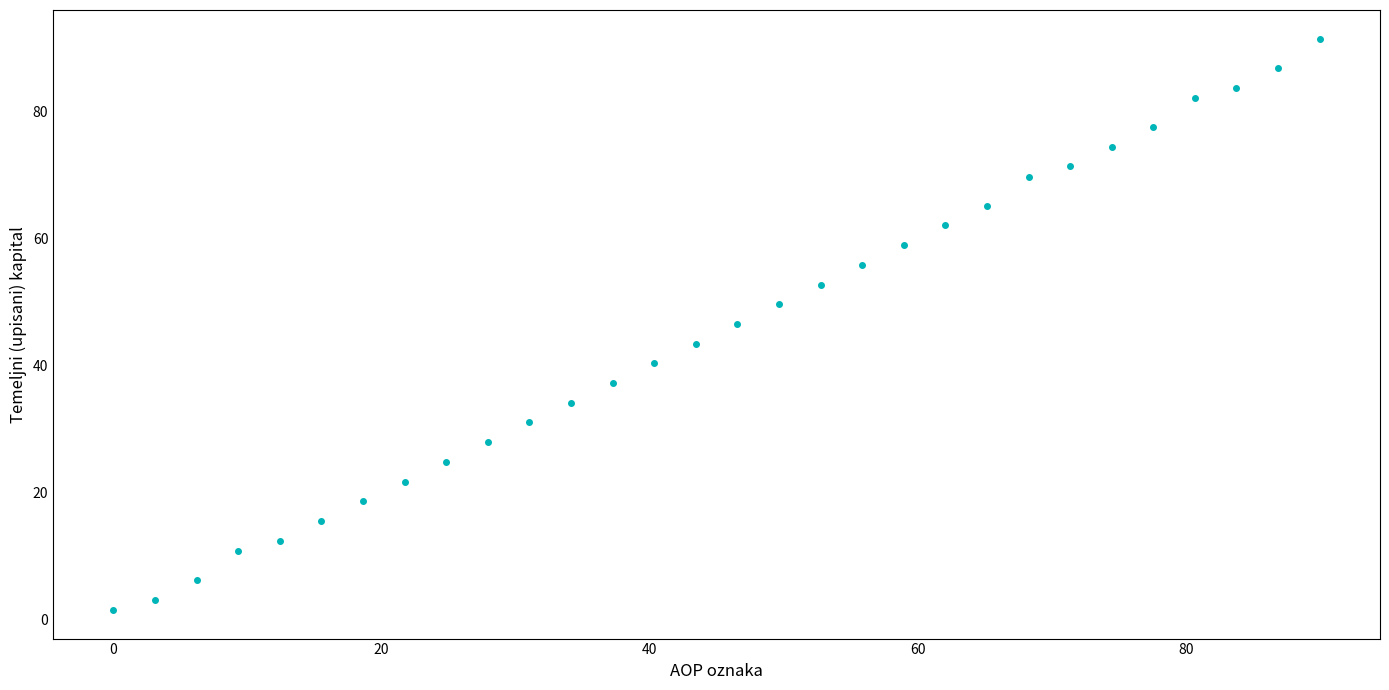

What is the range of Y values (max minus min)?

90.0